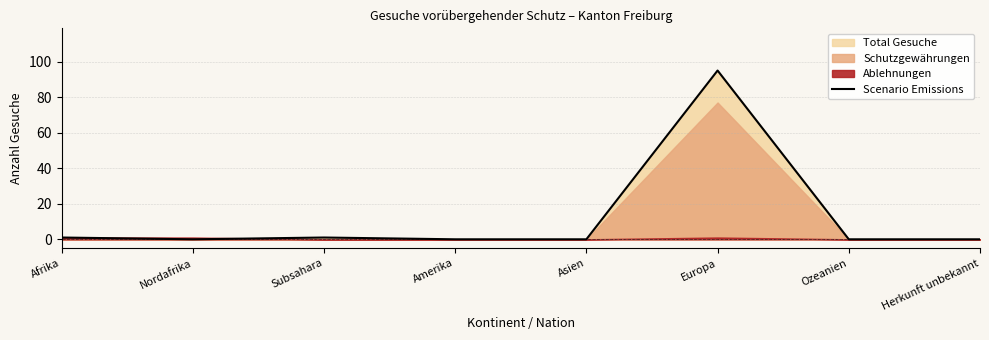

Reading right to left, what are all the values shown in this chart?

Herkunft unbekannt=0	Ozeanien=0	Europa=95	Asien=0	Amerika=0	Subsahara=1	Nordafrika=0	Afrika=1